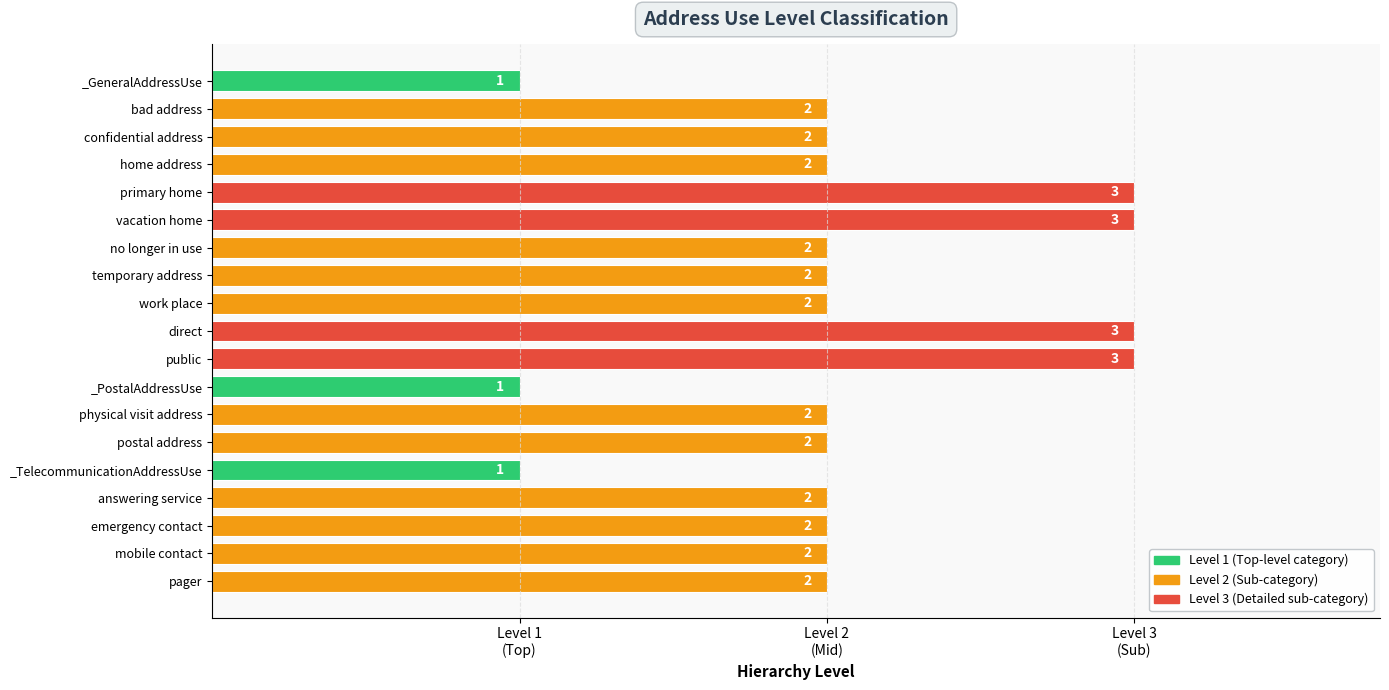

True or false: the data shows 2 at home address.

True